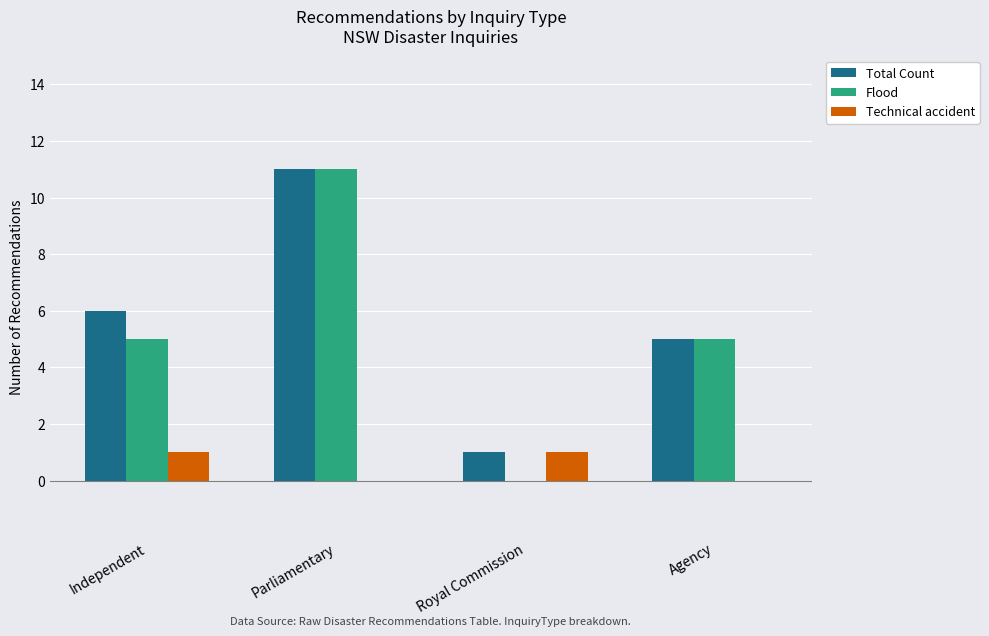

What value does the Total Count series have at Independent?

6